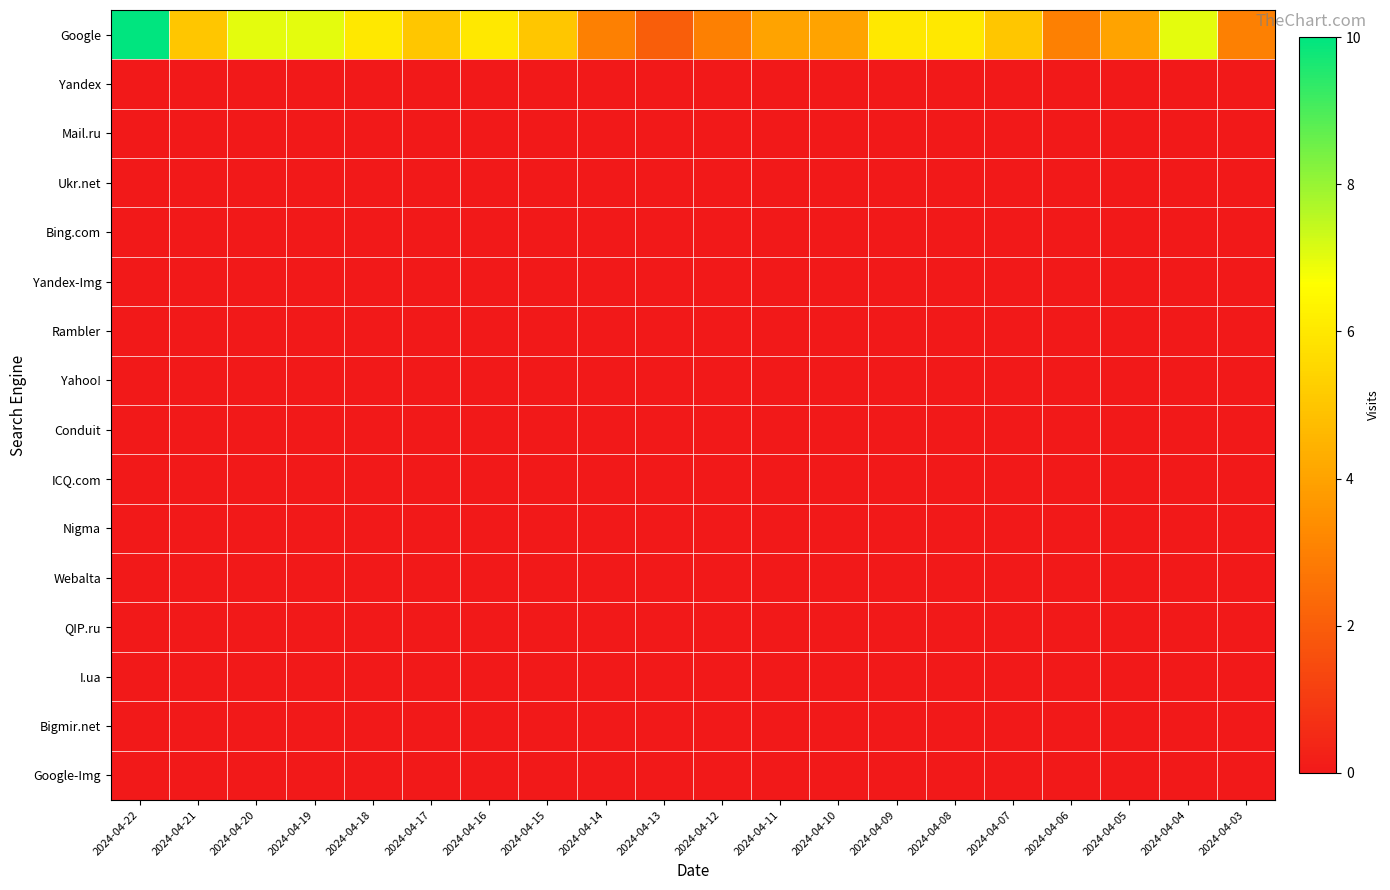

What is the greatest value displayed?

10